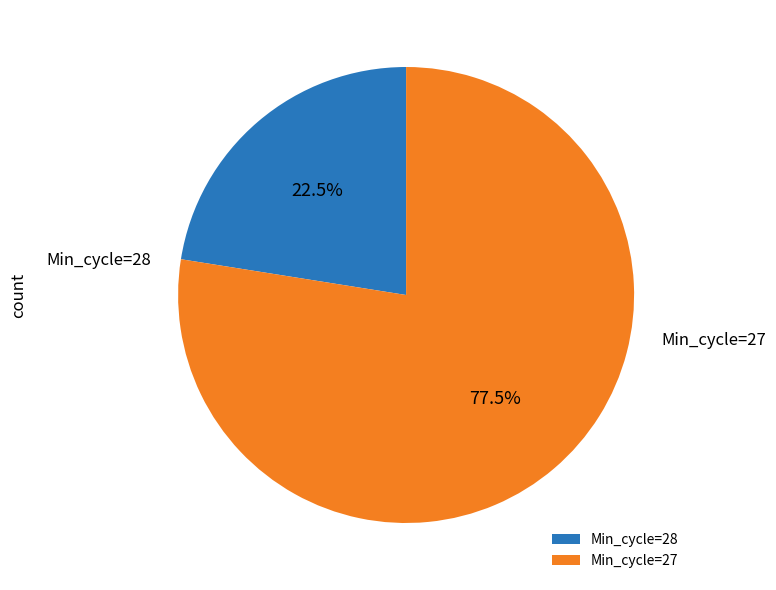

What is the ratio of the value at Min_cycle=28 to the value at Min_cycle=27?

0.3